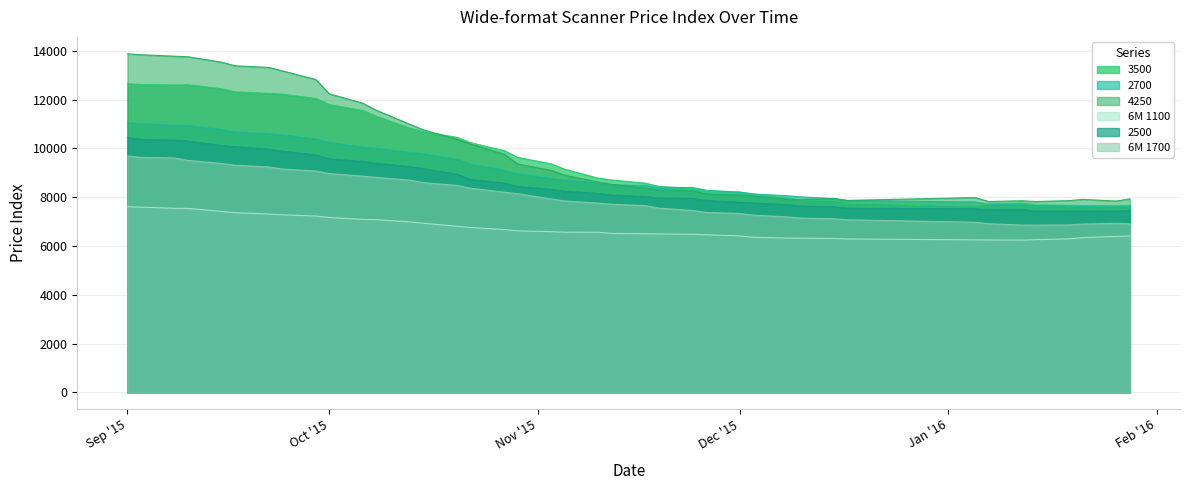

What is the sum of all 3500 values?

387144